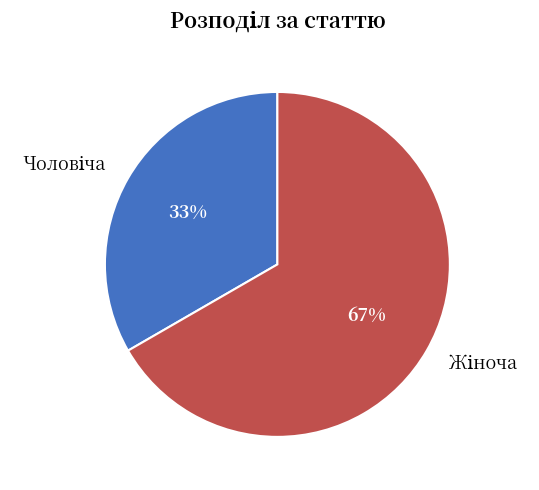

Is there any slice that represents more than half of the pie?

Yes